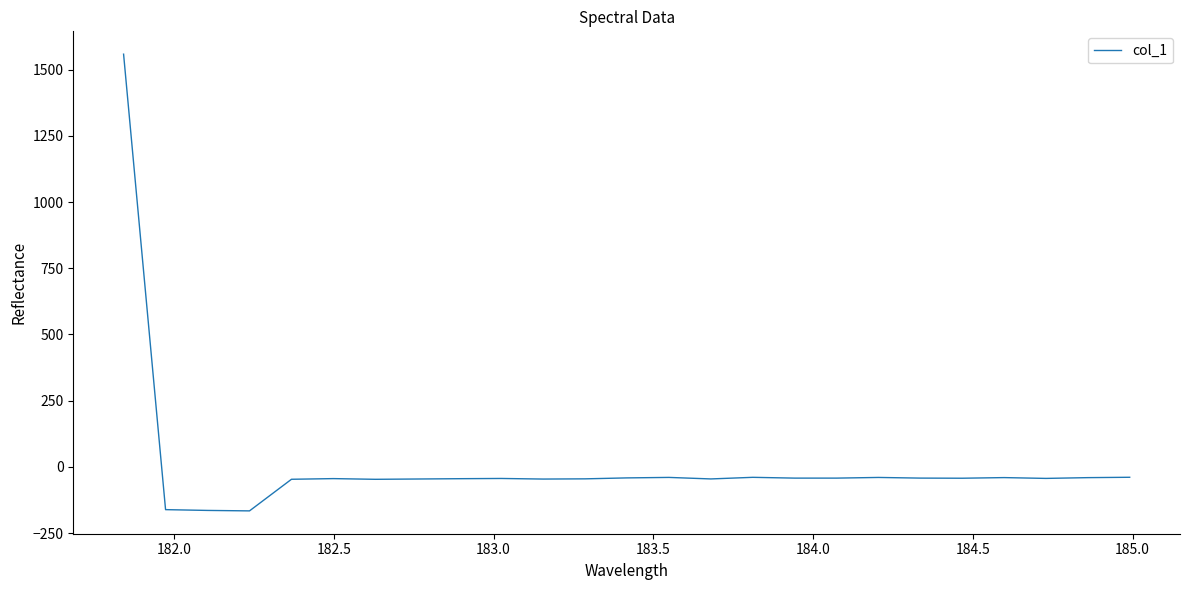

What is the smallest value displayed?

-166.2